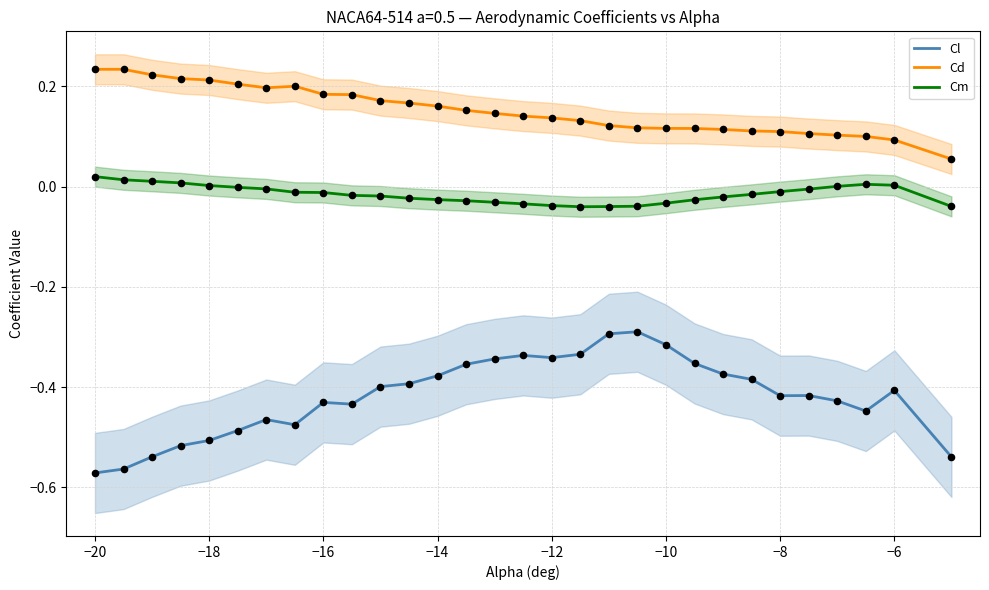

True or false: Cl and Cd cross at least once.

False